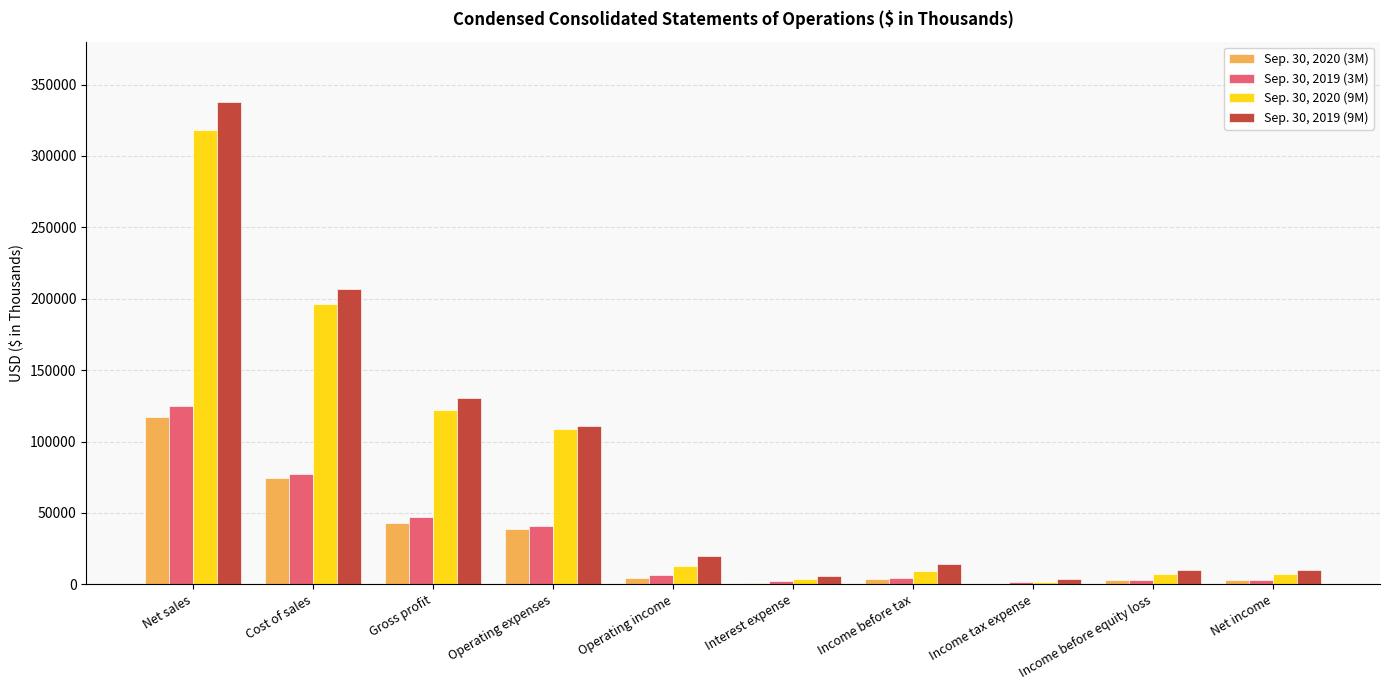

At which label does Sep. 30, 2020 (3M) first exceed 4483?

Net sales